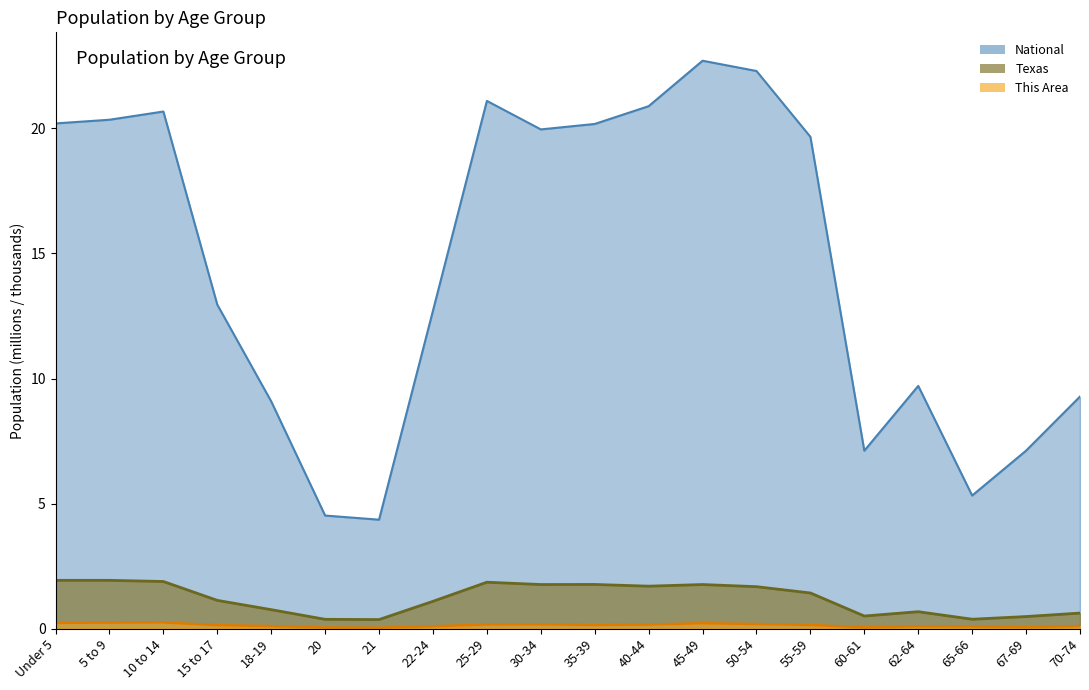

At which label is Texas (line) closest to 1?

22-24